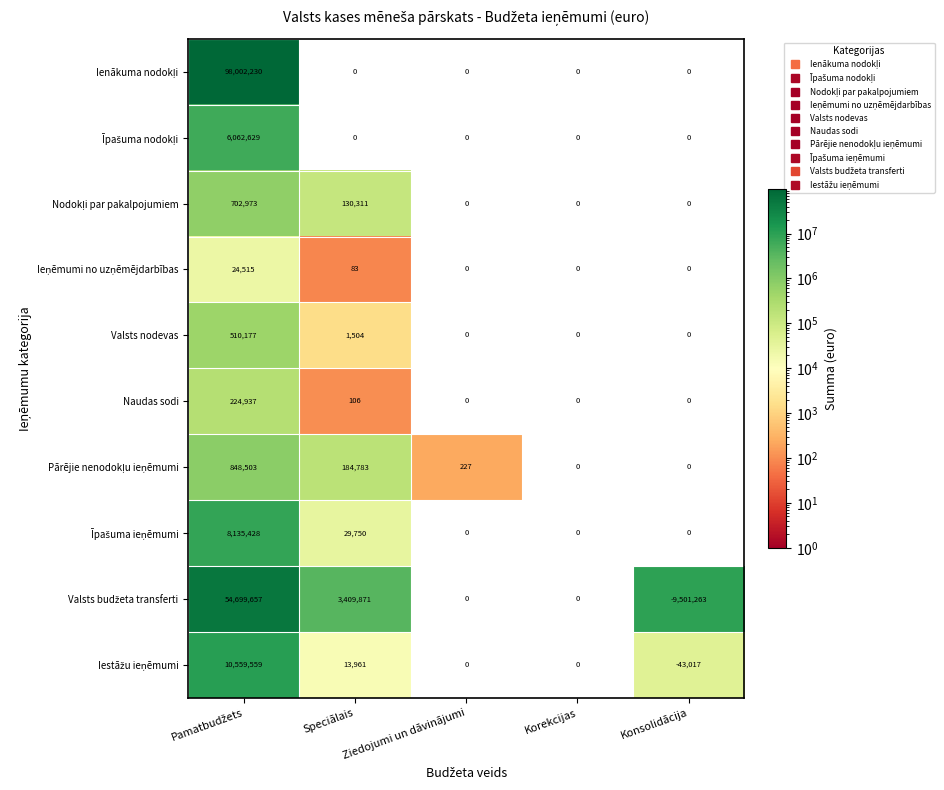

At which category does the chart reach its minimum across all series?

Konsolidācija